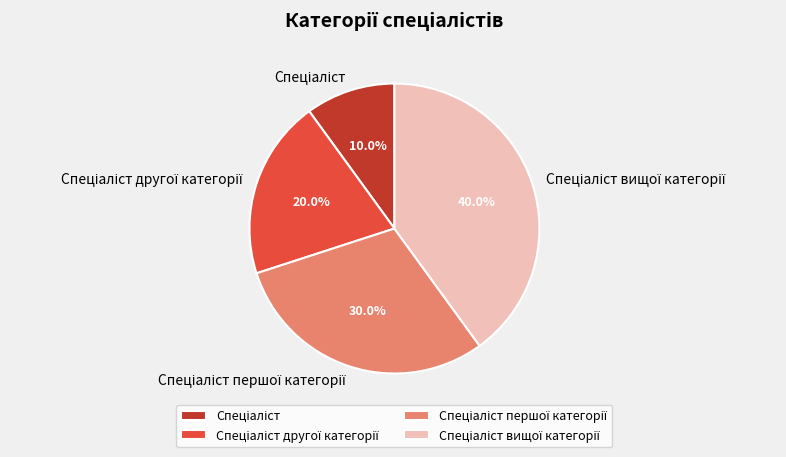

Is there any slice that represents more than half of the pie?

No